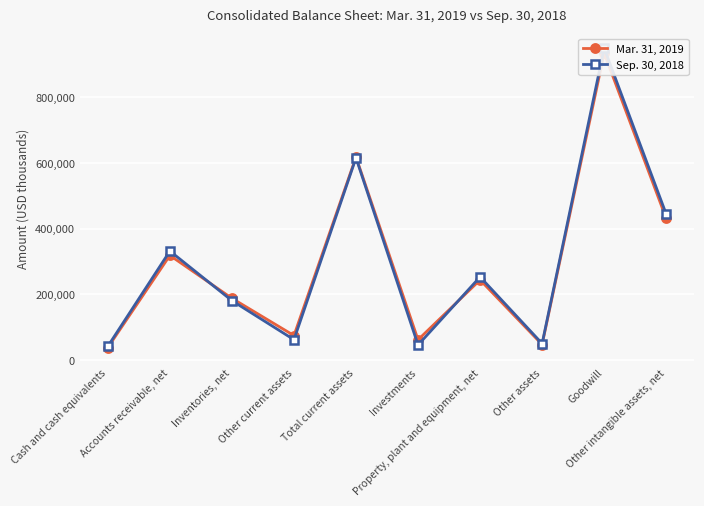

How many interior local valleys does the Mar. 31, 2019 series have?

3